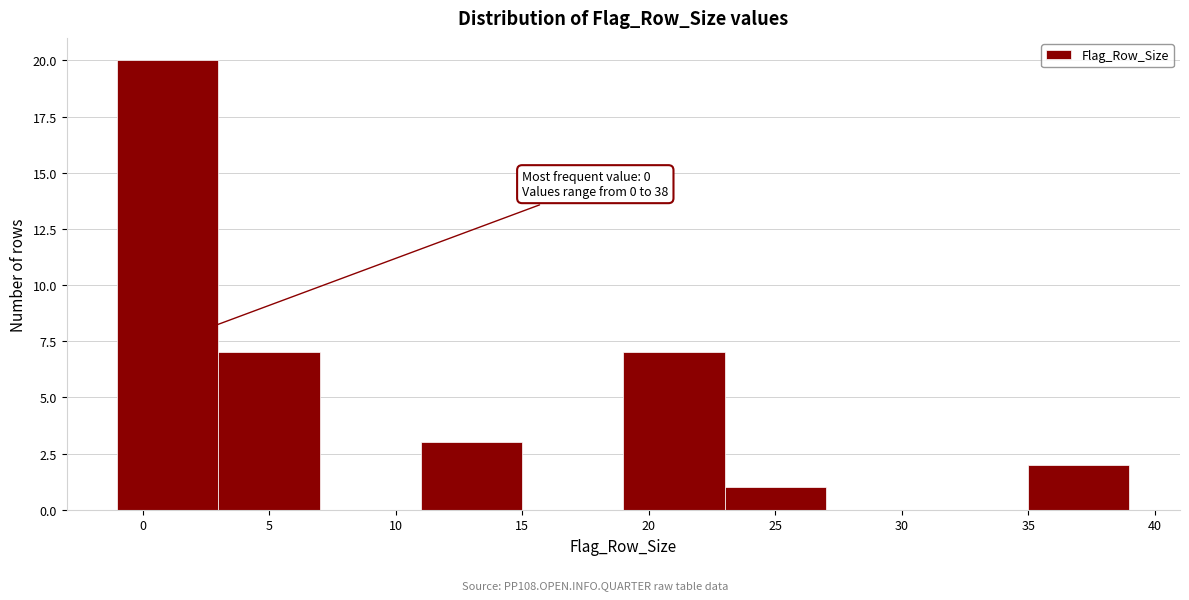

Over which range of the x-axis is the bar tallest?

-1 to 3